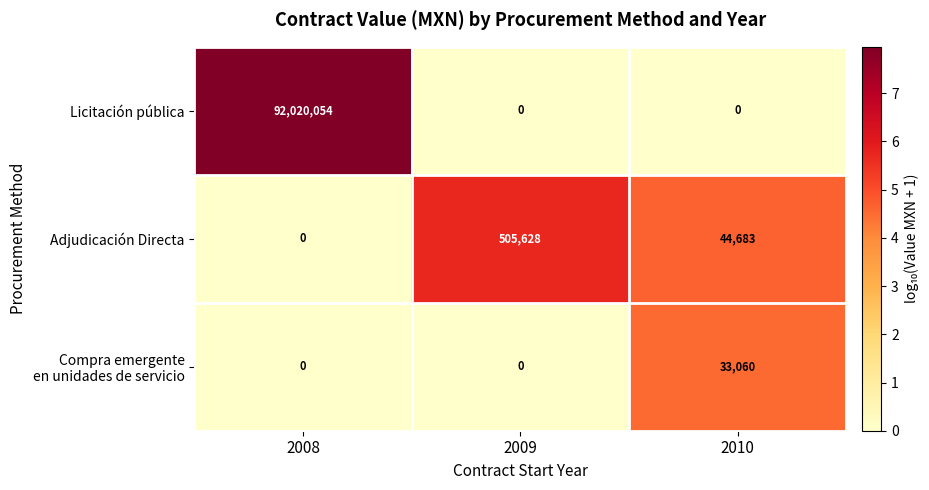

How many series are shown in this chart?

3